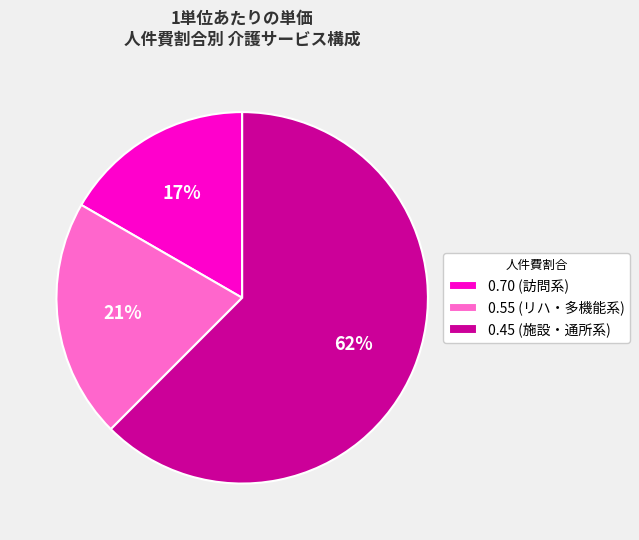

Approximately how many times larger is the value at 0.55 (リハ・多機能系) compared to 0.70 (訪問系)?

1.2